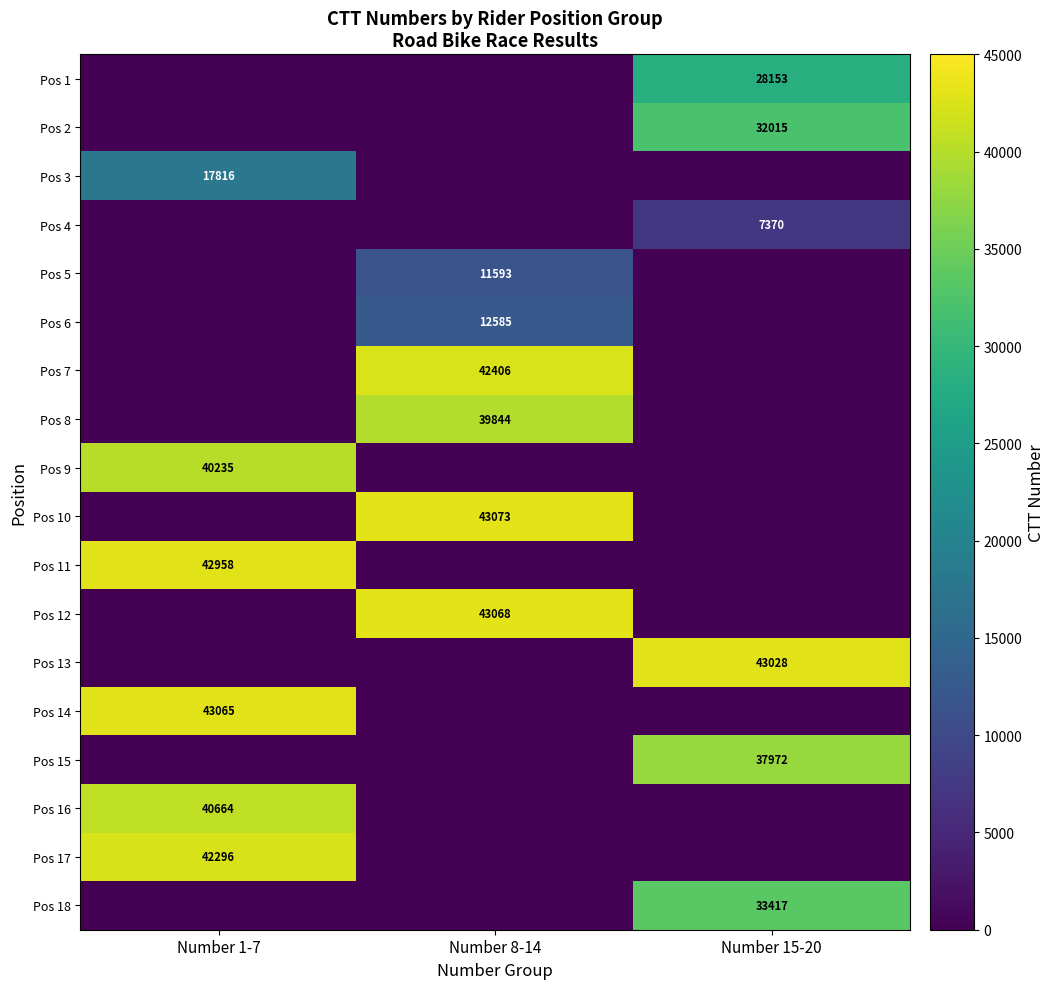

The value of Pos 16 at Number 1-7 is 14144. True or false?

False